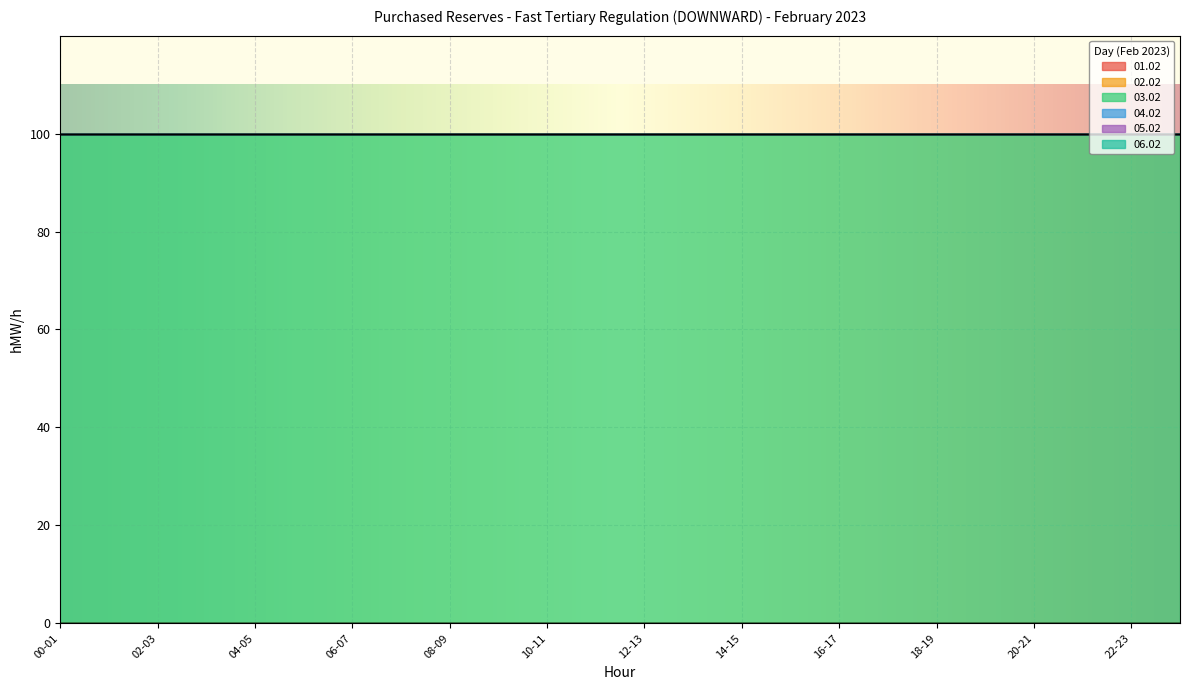

Which series changed the most between 10-11 and 14-15?

01.02